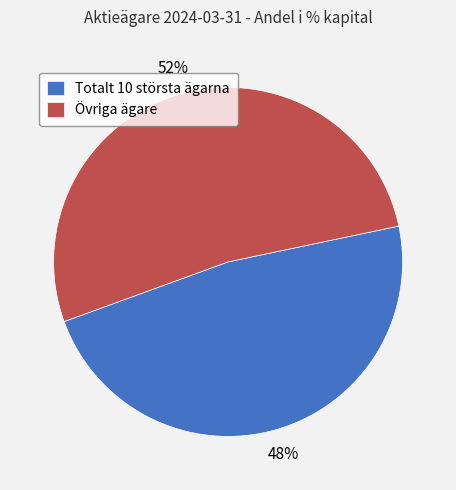

Count the number of slices in the pie.

2